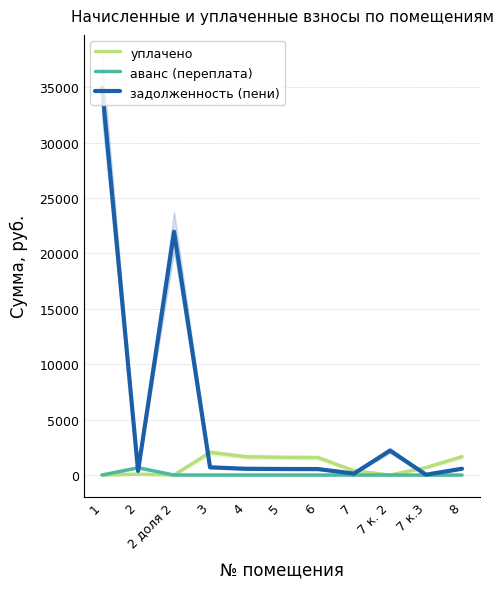

Does the chart have visible grid lines?

Yes